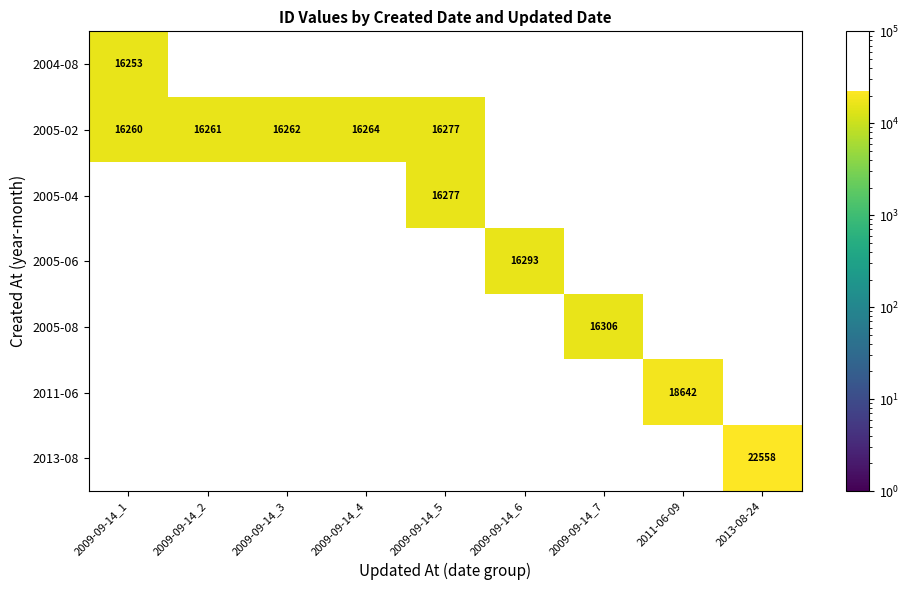

At how many categories does at least one series exceed 21635?

1